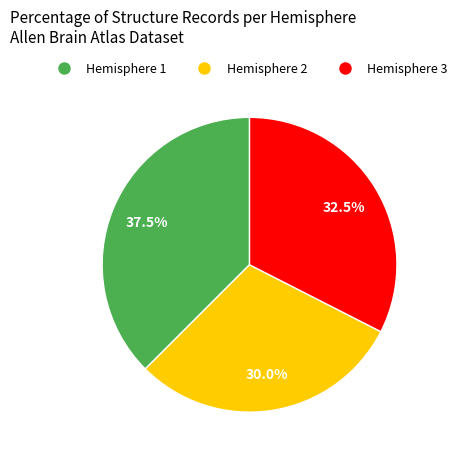

Does any single category account for the majority?

No